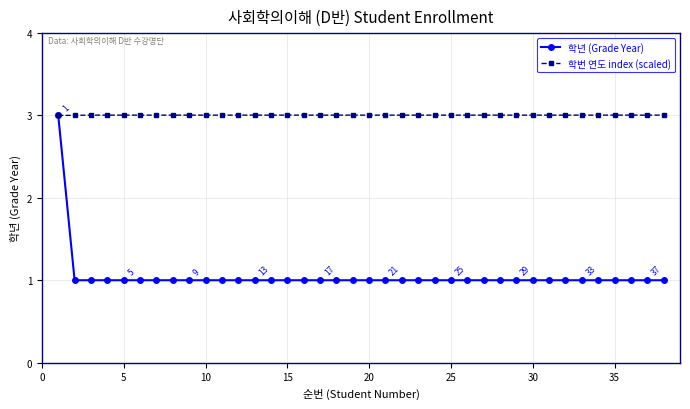

List the series in order of their overall mean, highest first.

학번 연도 index (scaled), 학년 (Grade Year)